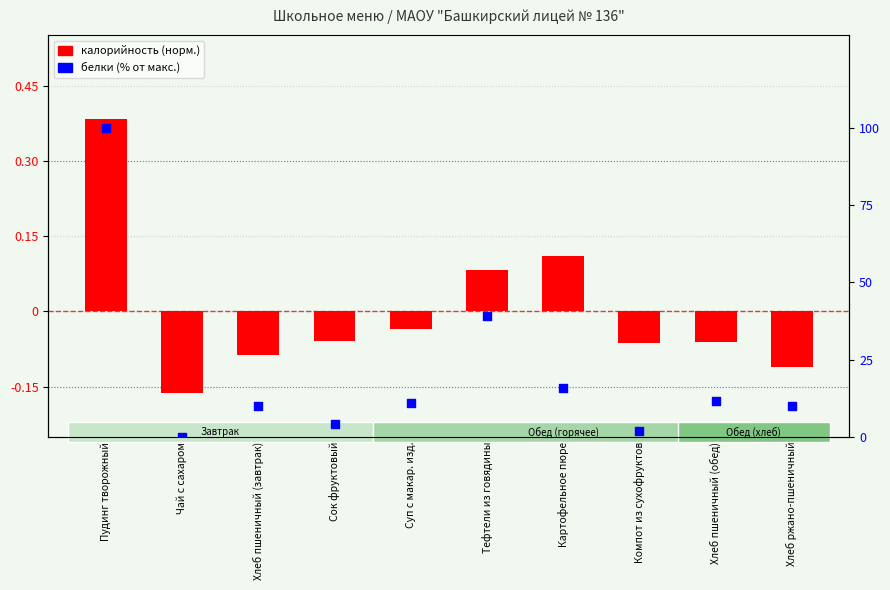

Which series contains the highest Y value?

белки (% от макс.)